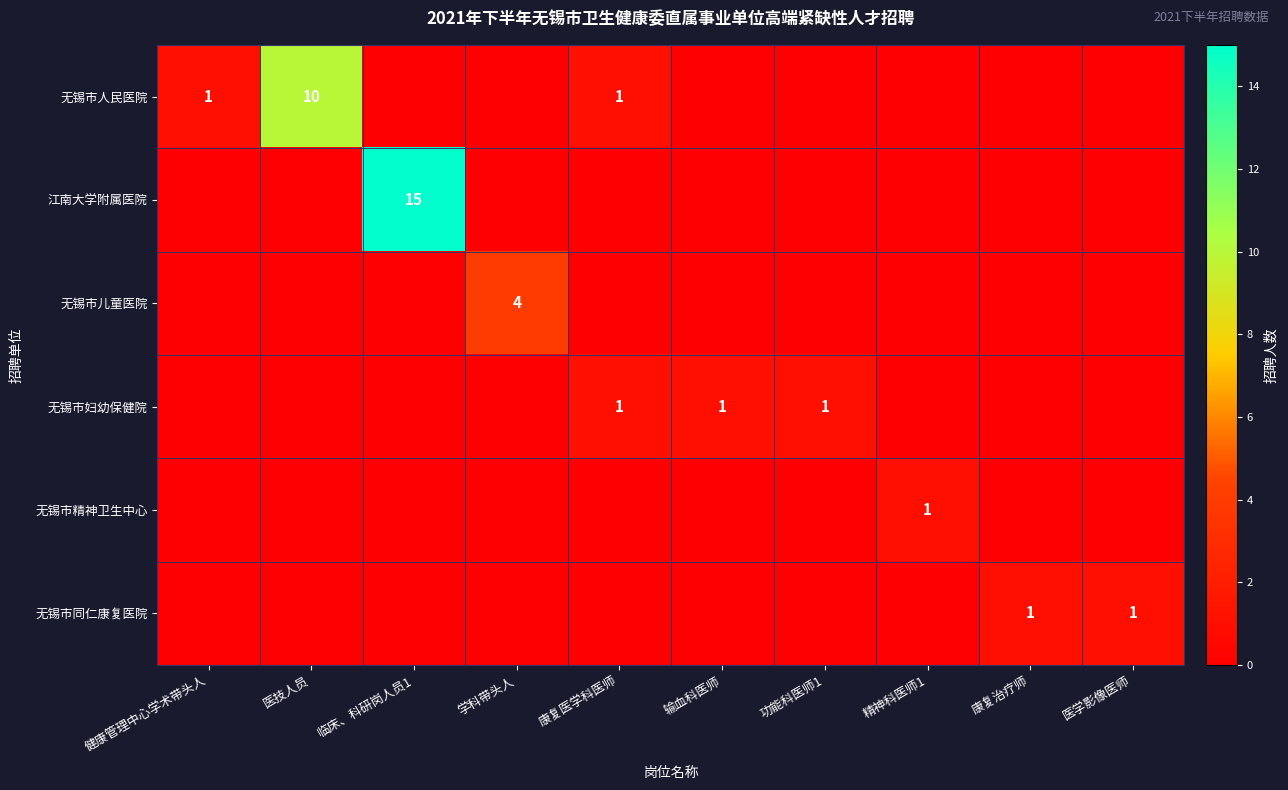

Is it true that 无锡市人民医院 equals 2 at 康复医学科医师?

False